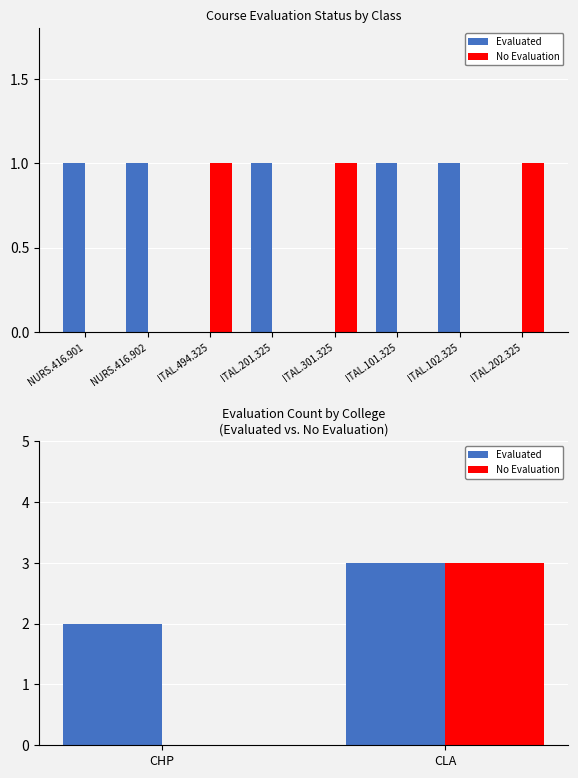

What is the sum of all Evaluated values?

5